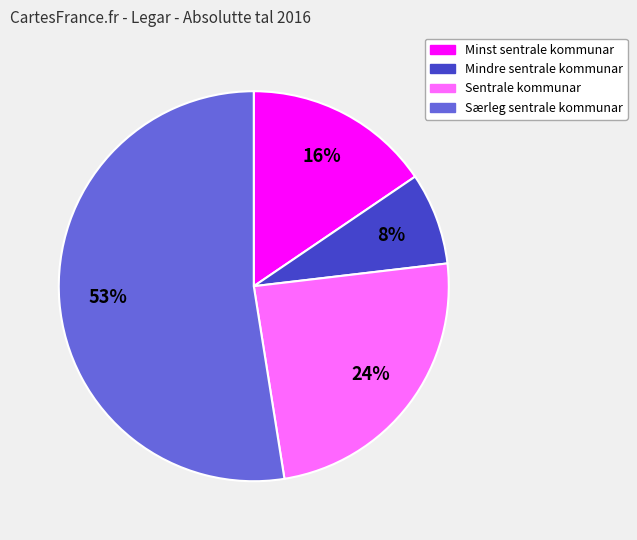

Do Særleg sentrale kommunar and Mindre sentrale kommunar together represent more than half of the pie?

Yes